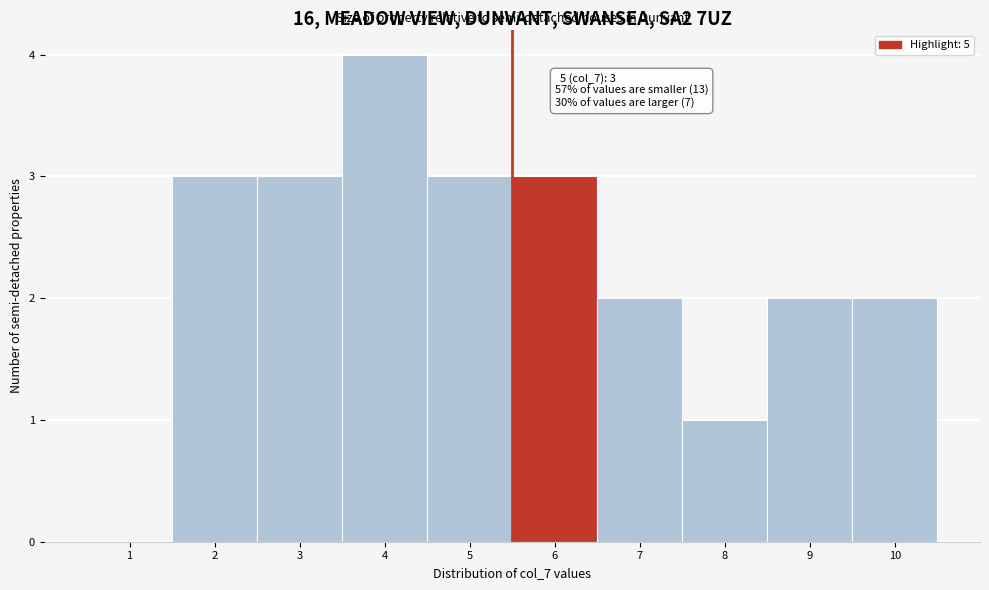

Reading left to right, what are all the values shown in this chart?

1=0	2=3	3=3	4=4	5=3	6=3	7=2	8=1	9=2	10=2